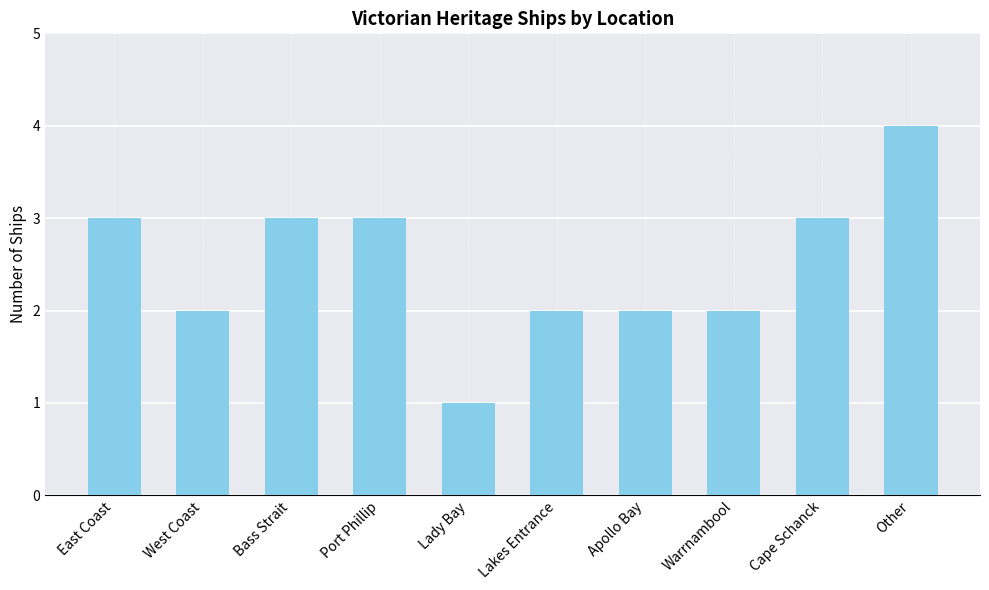

What is the approximate value at Port Phillip?

3